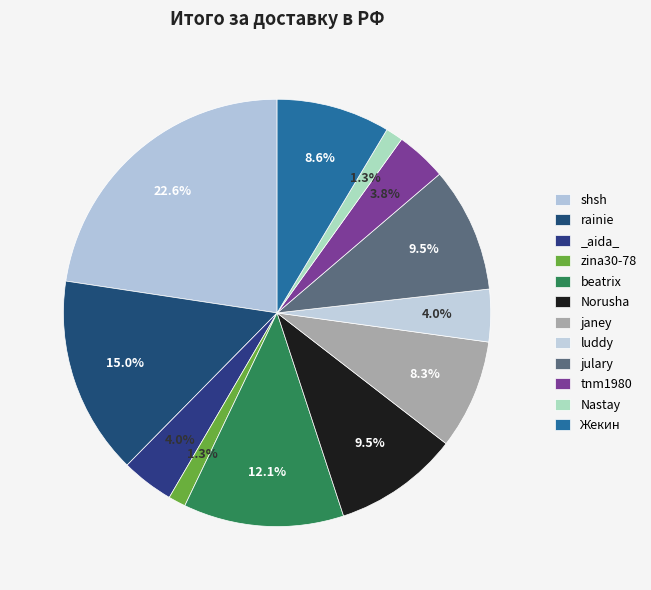

Is luddy the majority of the pie?

No